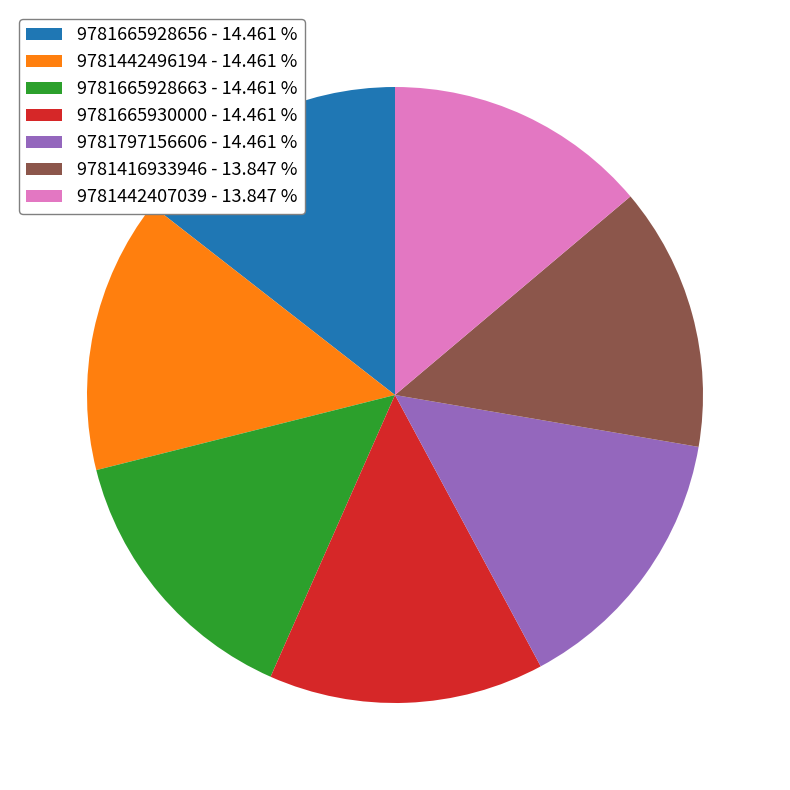

Is there a majority slice in this chart?

No